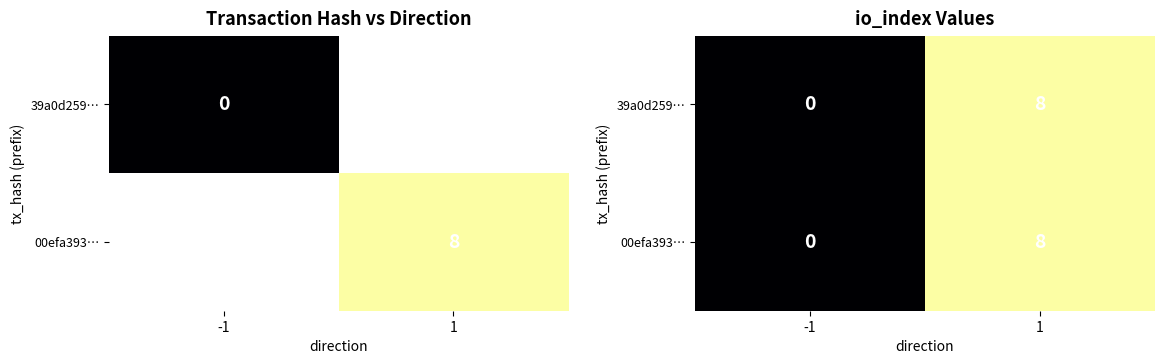

At which category is the sum across all series the highest?

1